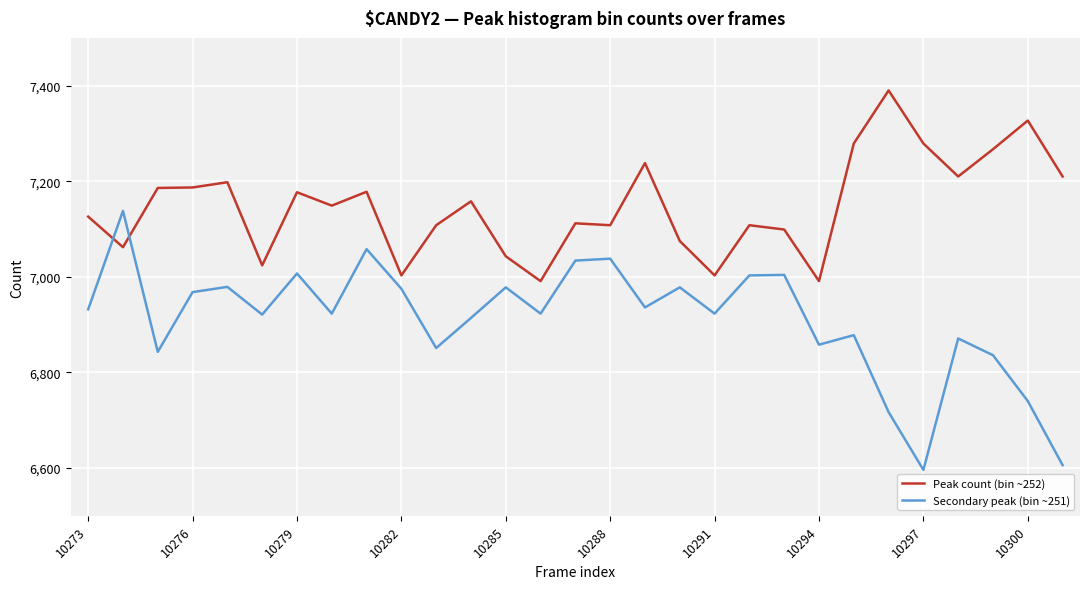

Rank the series by their maximum value, from lowest to highest.

Secondary peak (bin ~251), Peak count (bin ~252)